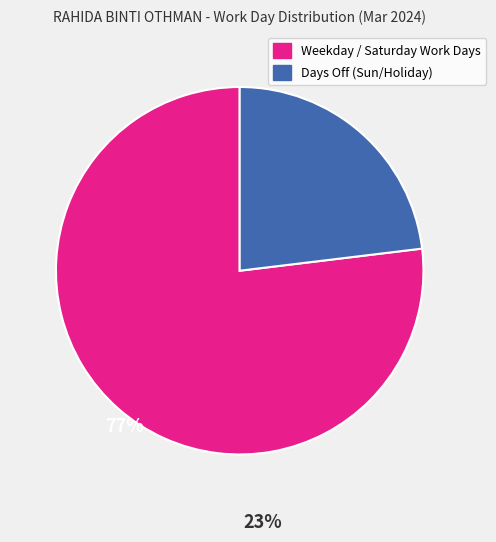

Does any single category account for the majority?

Yes